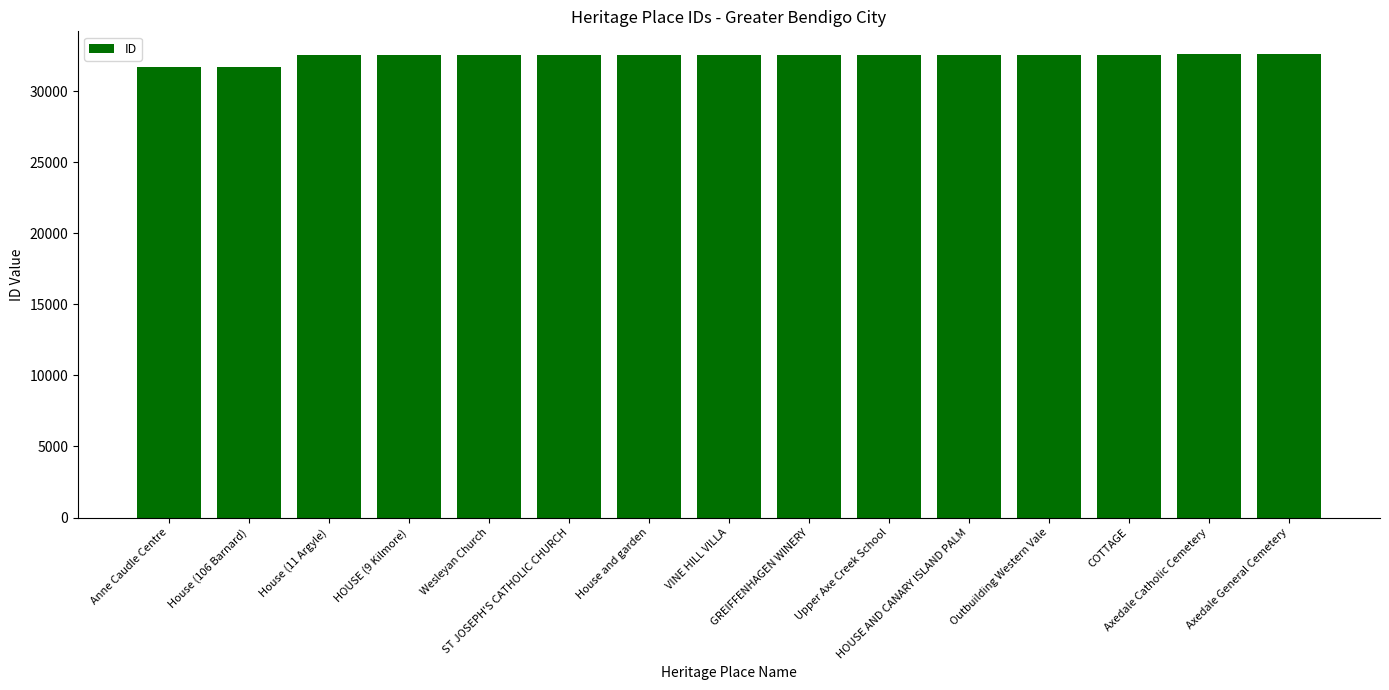

What is the sum of all values?

486562